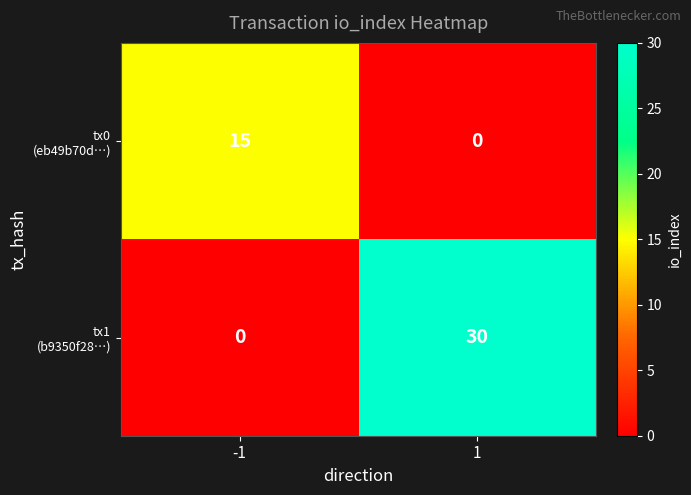

What is the maximum value shown in the chart?

30